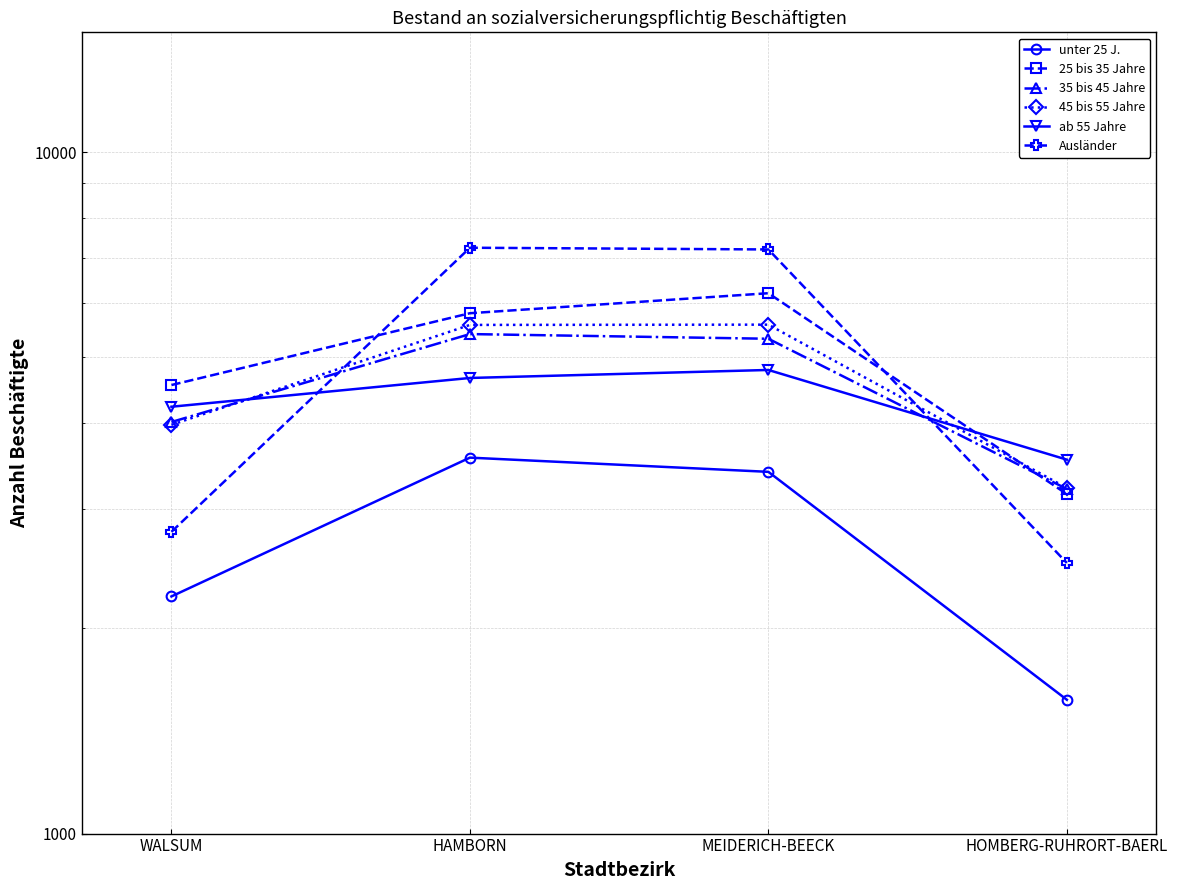

What is the total value across all series at HAMBORN?

32265